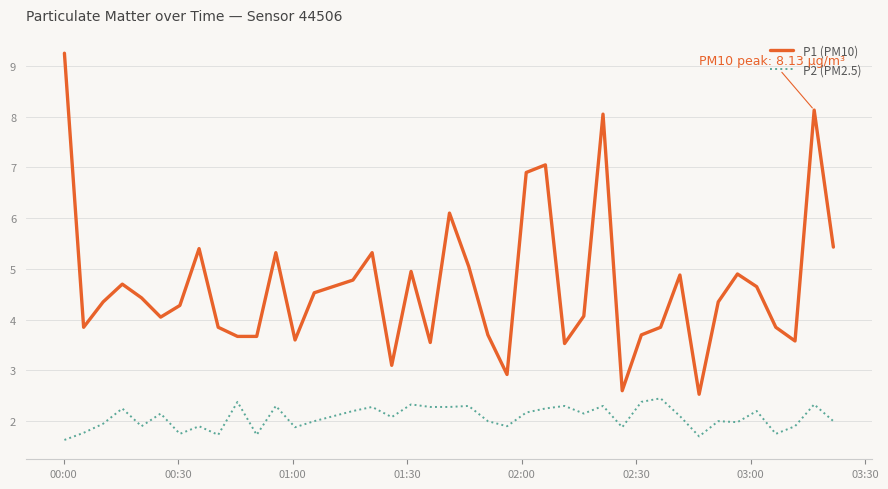

Rank the series by their maximum value, from highest to lowest.

P1 (PM10), P2 (PM2.5)